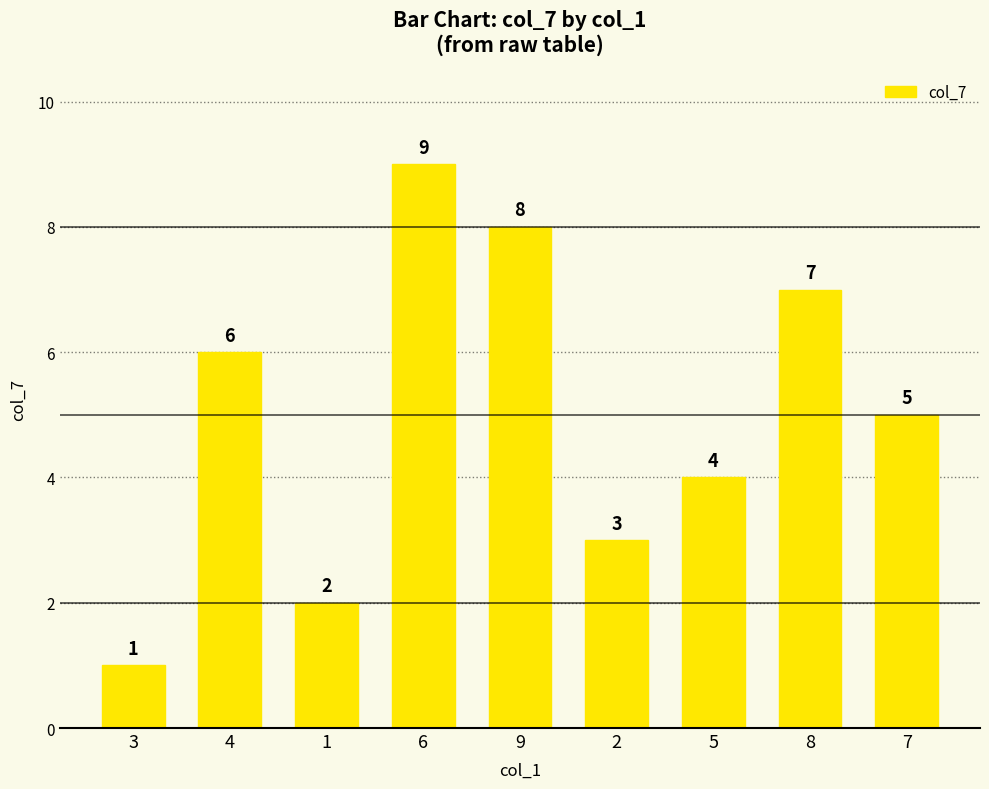

What is the greatest value displayed?

9